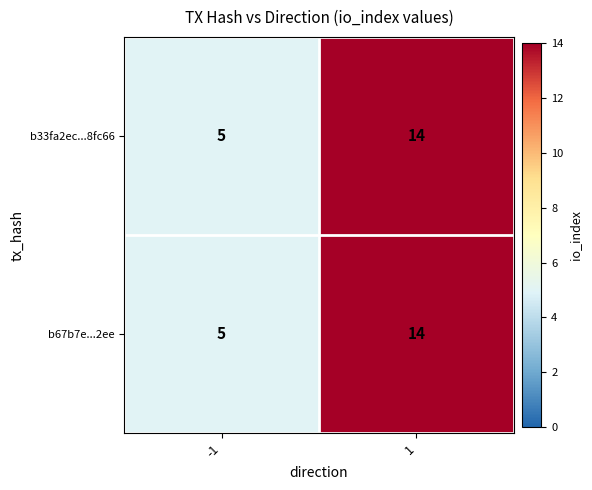

What is the difference between the maximum and minimum values in the b33fa2ec...8fc66 series?

9